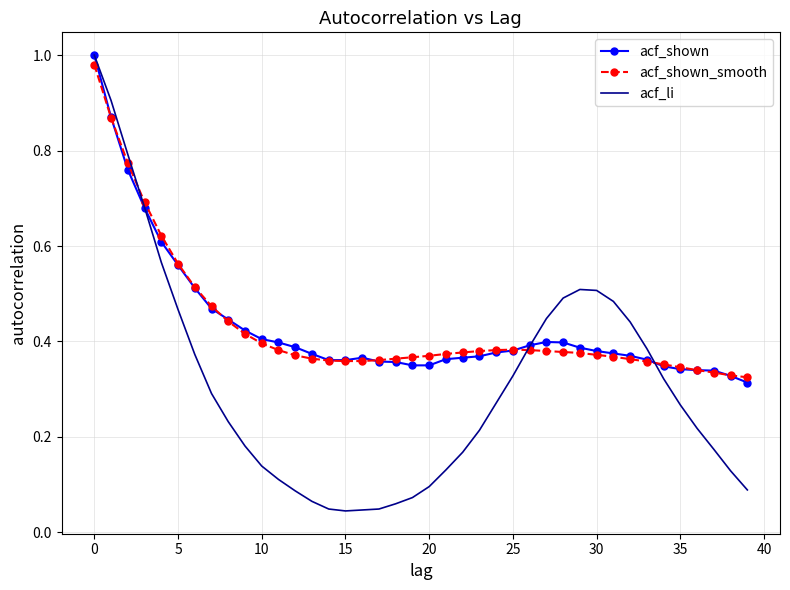

At how many categories does at least one series exceed 0?

40